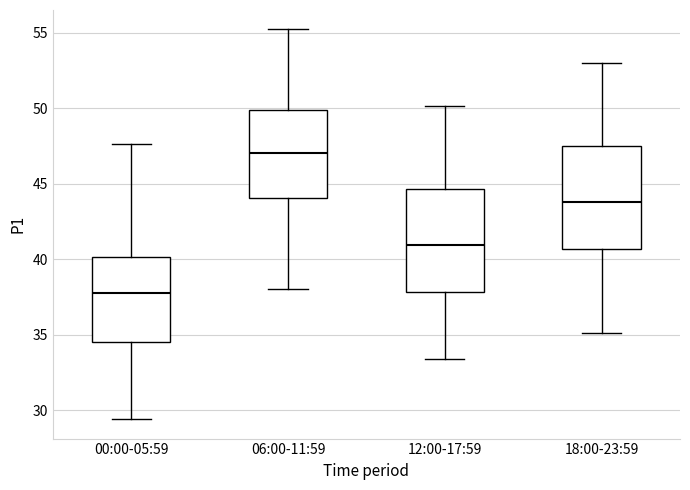

Reading left to right, read every box against the y-axis: the position of its median line, the range the box covers, and the ends of its whiskers. The values are not printed on the chart, so give them approximately, as read against the axis.

00:00-05:59: median 38.0, box 34.5 to 40.0, whiskers 29.5 to 47.5
06:00-11:59: median 47.0, box 44.0 to 50.0, whiskers 38.0 to 55.0
12:00-17:59: median 41.0, box 38.0 to 44.5, whiskers 33.5 to 50.0
18:00-23:59: median 44.0, box 40.5 to 47.5, whiskers 35.0 to 53.0